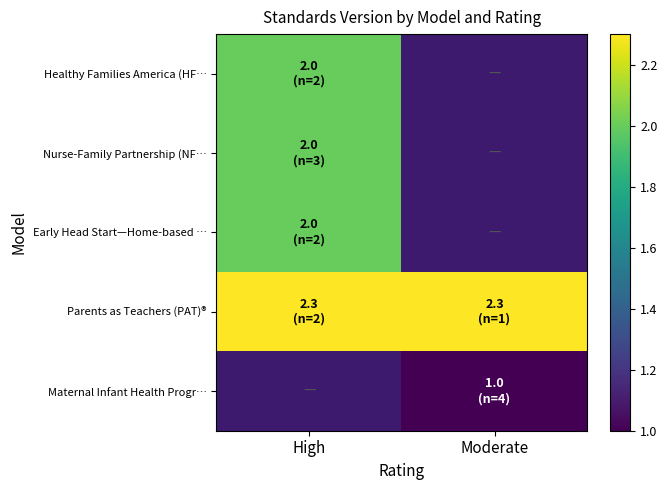

Which series changed the most between High and Moderate?

Parents as Teachers (PAT)®